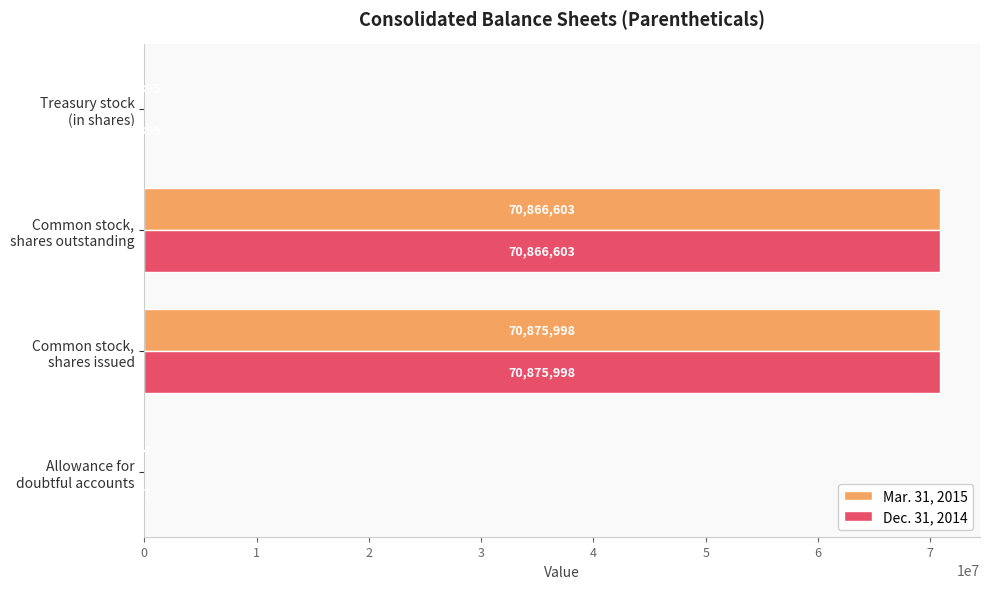

Which series has the largest total across all categories?

Dec. 31, 2014